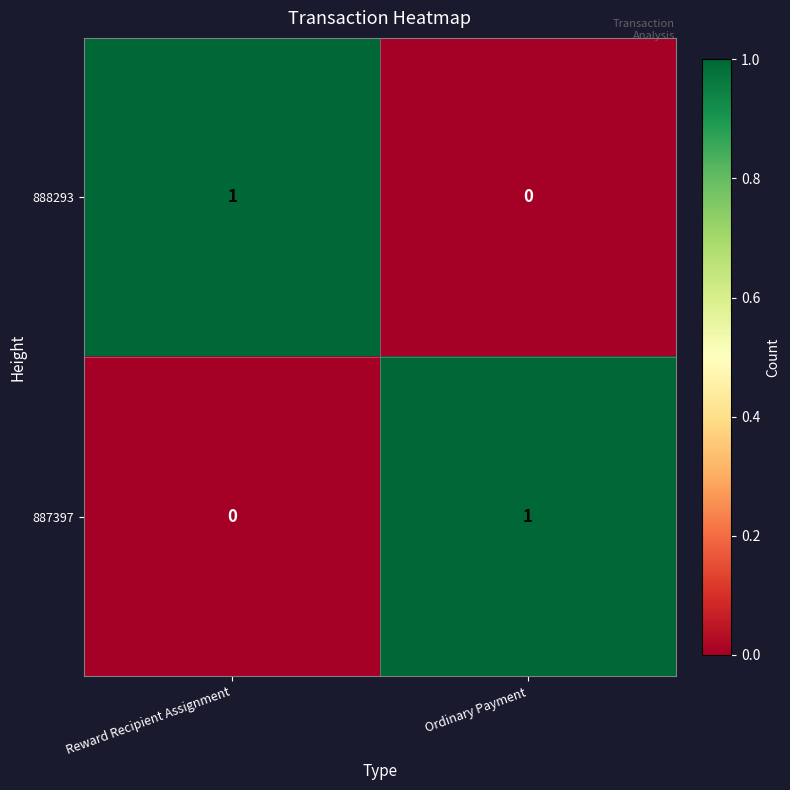

At Reward Recipient Assignment, list the series in order from smallest to largest.

887397, 888293